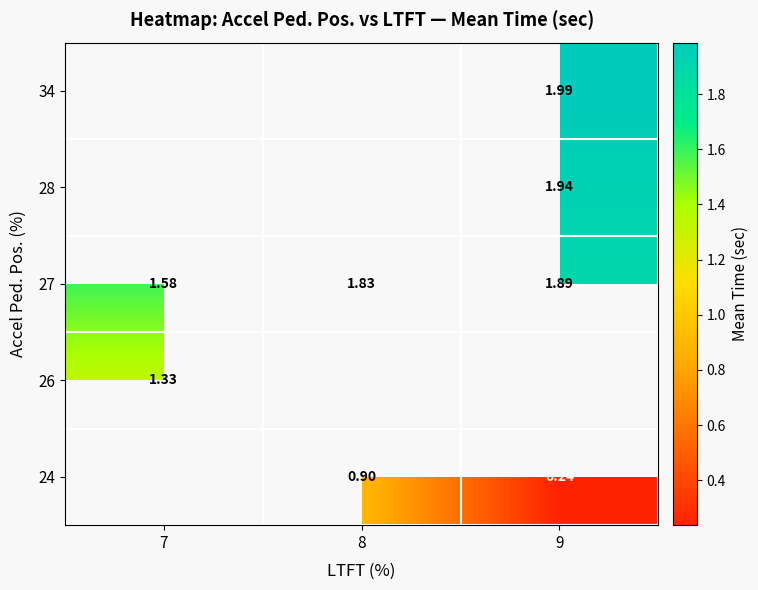

Count the number of categories in the chart.

3